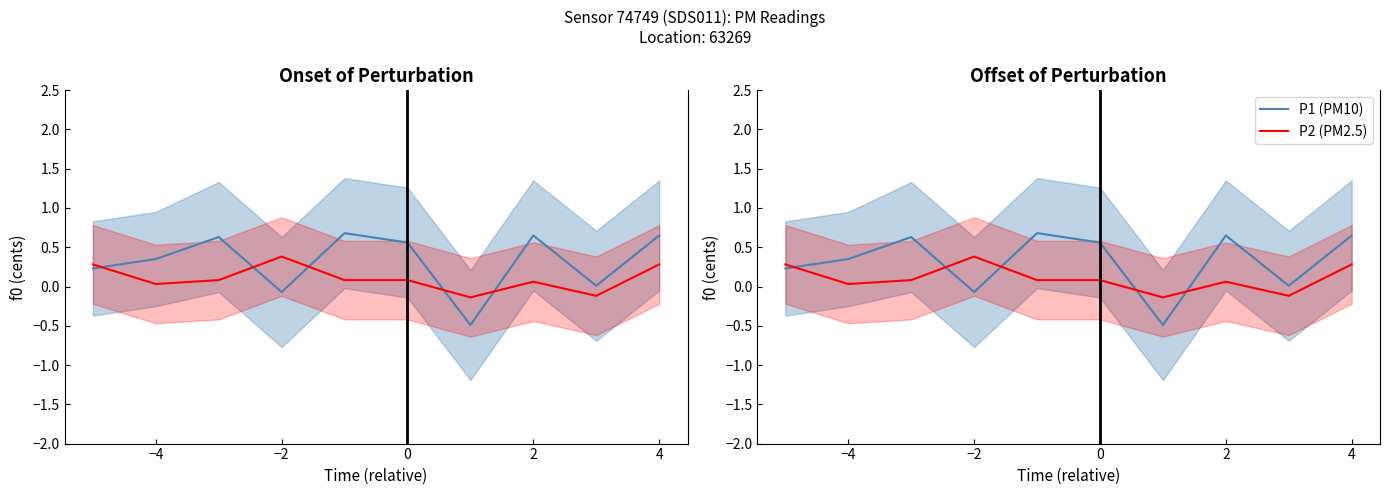

Reading left to right, transcribe all the data shown in this chart.

P1 (PM10): 0.2	0.3	0.6	-0.1	0.7	0.6	-0.5	0.6	0.0	0.6
P2 (PM2.5): 0.3	0.0	0.1	0.4	0.1	0.1	-0.1	0.1	-0.1	0.3